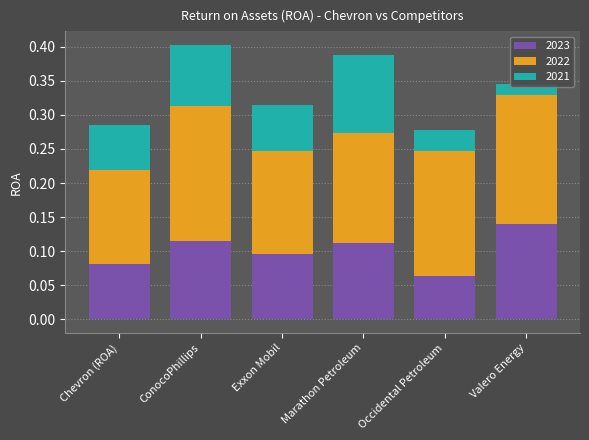

Are the bars horizontal?

No